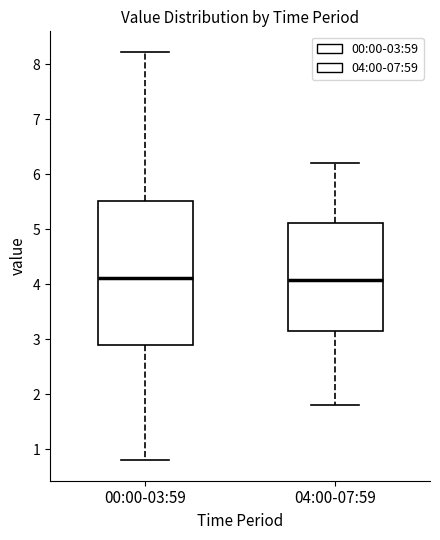

Which box is the tallest, from its lower edge to its upper edge?

00:00-03:59